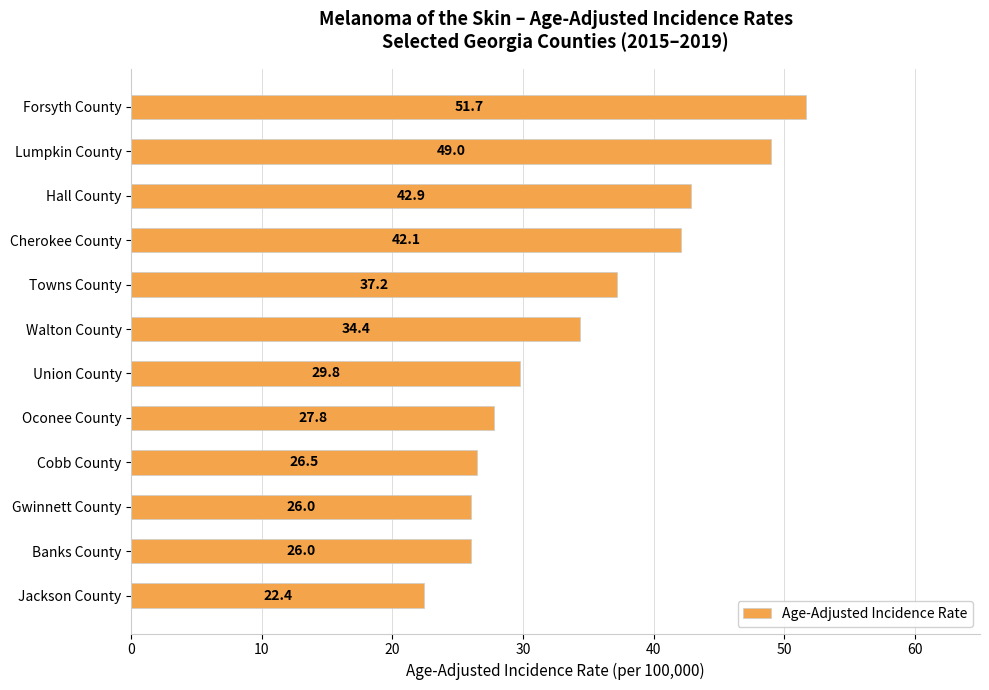

How many bars are there in total?

12